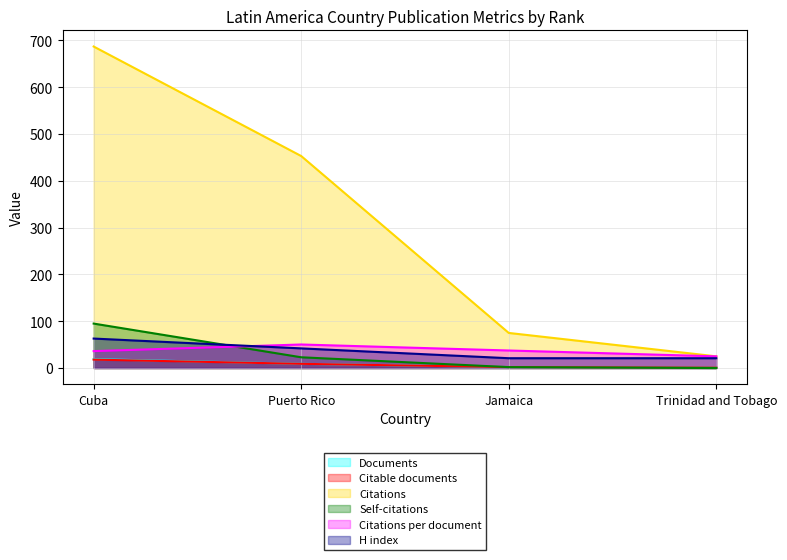

What is the difference between the Self-citations values at Puerto Rico and Jamaica?

21.0